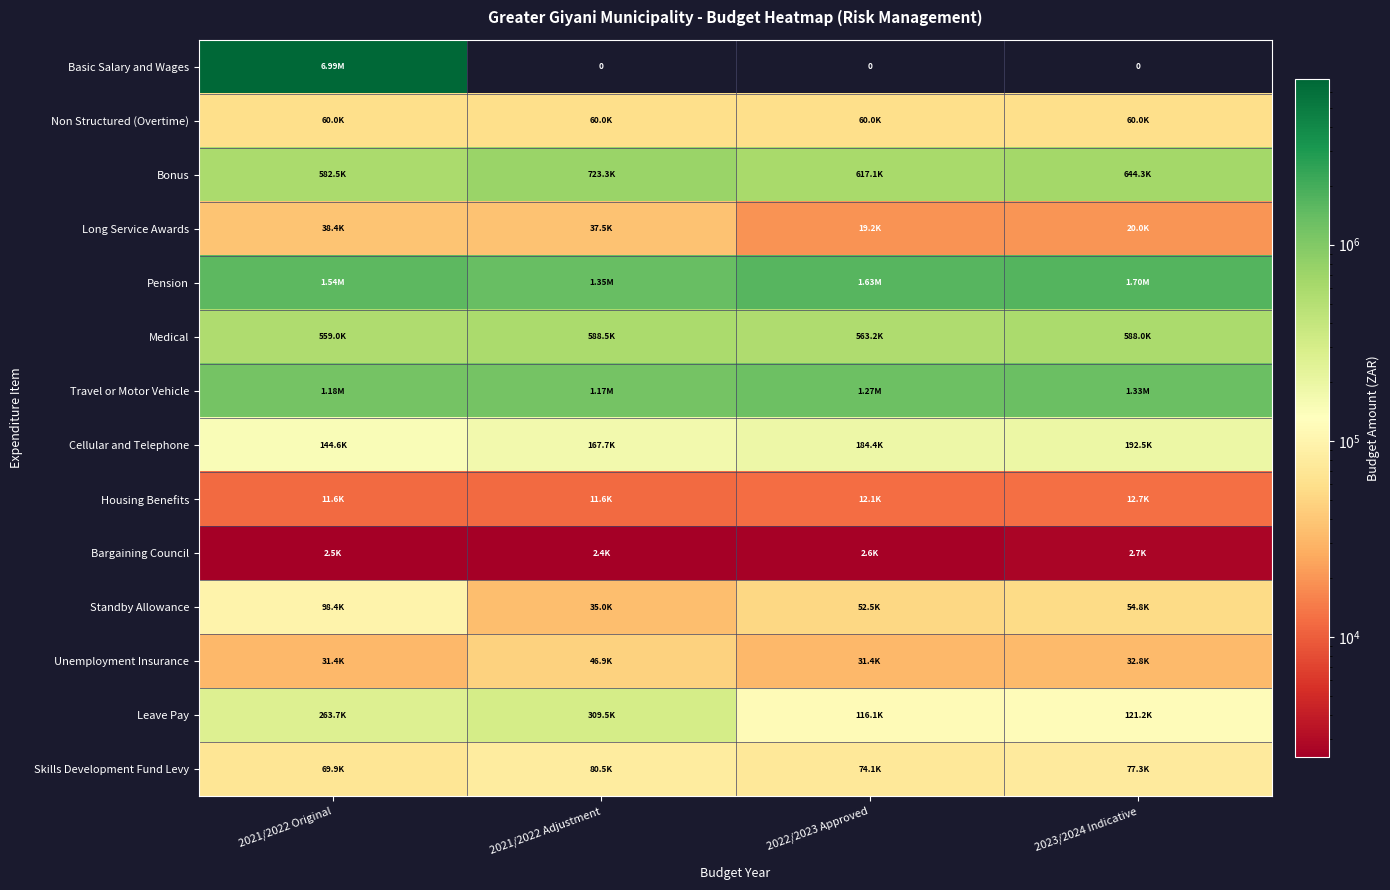

Which label corresponds to the smallest value in the chart?

2021/2022 Adjustment